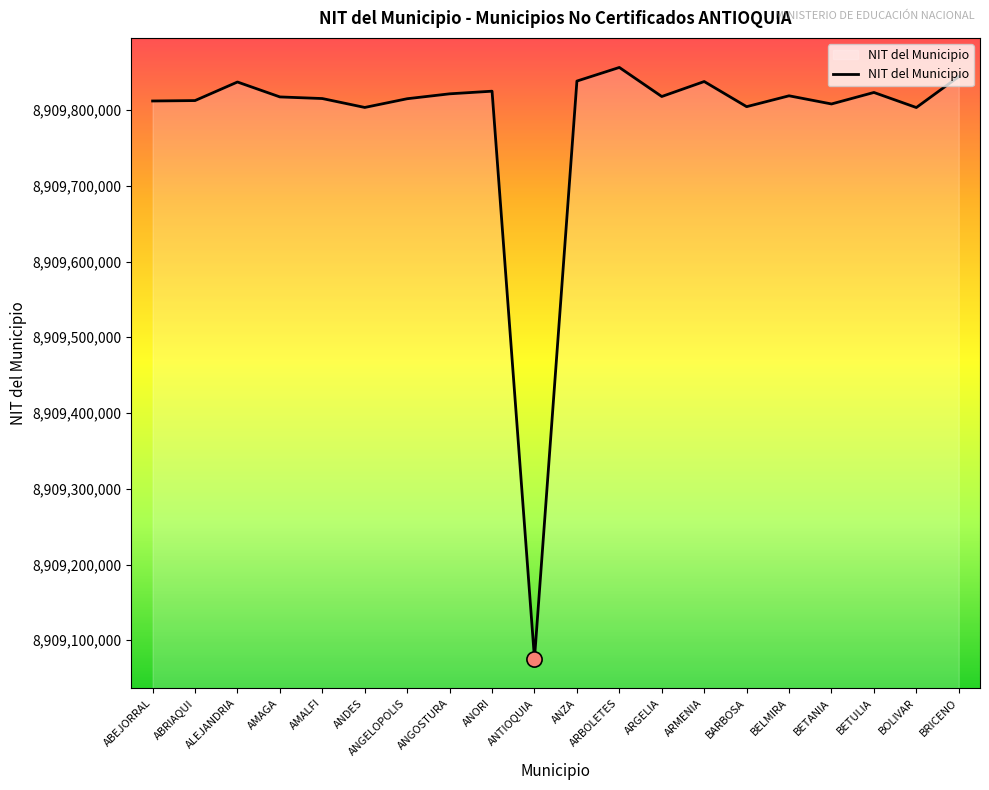

What is the change in value from ABRIAQUI to AMAGA?

+4809